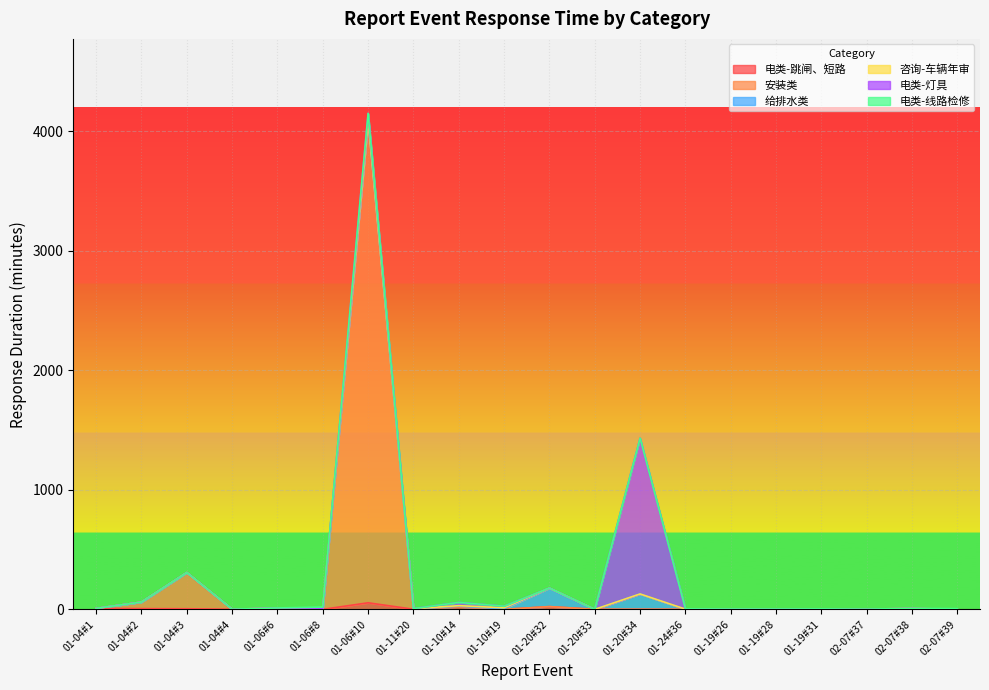

Reading right to left, list all the values displayed in this chart.

电类-跳闸、短路: 0	0	0	0	0	0	0	0	0	23	0	22	1	55	0	8	1	5	6	8
安装类: 0	0	0	0	0	0	0	0	0	0	0	0	2	4037	7	0	0	303	55	0
给排水类: 0	0	0	0	0	0	0	129	0	155	5	5	0	0	0	0	0	0	0	0
咨询-车辆年审: 0	8	2	4	3	3	2	0	0	0	8	4	2	2	3	4	0	0	0	0
电类-灯具: 0	0	0	0	0	0	2	1304	0	0	13	27	1	58	0	0	0	0	0	0
电类-线路检修: 6	0	0	0	0	0	0	0	0	0	0	0	0	0	9	0	0	0	0	0